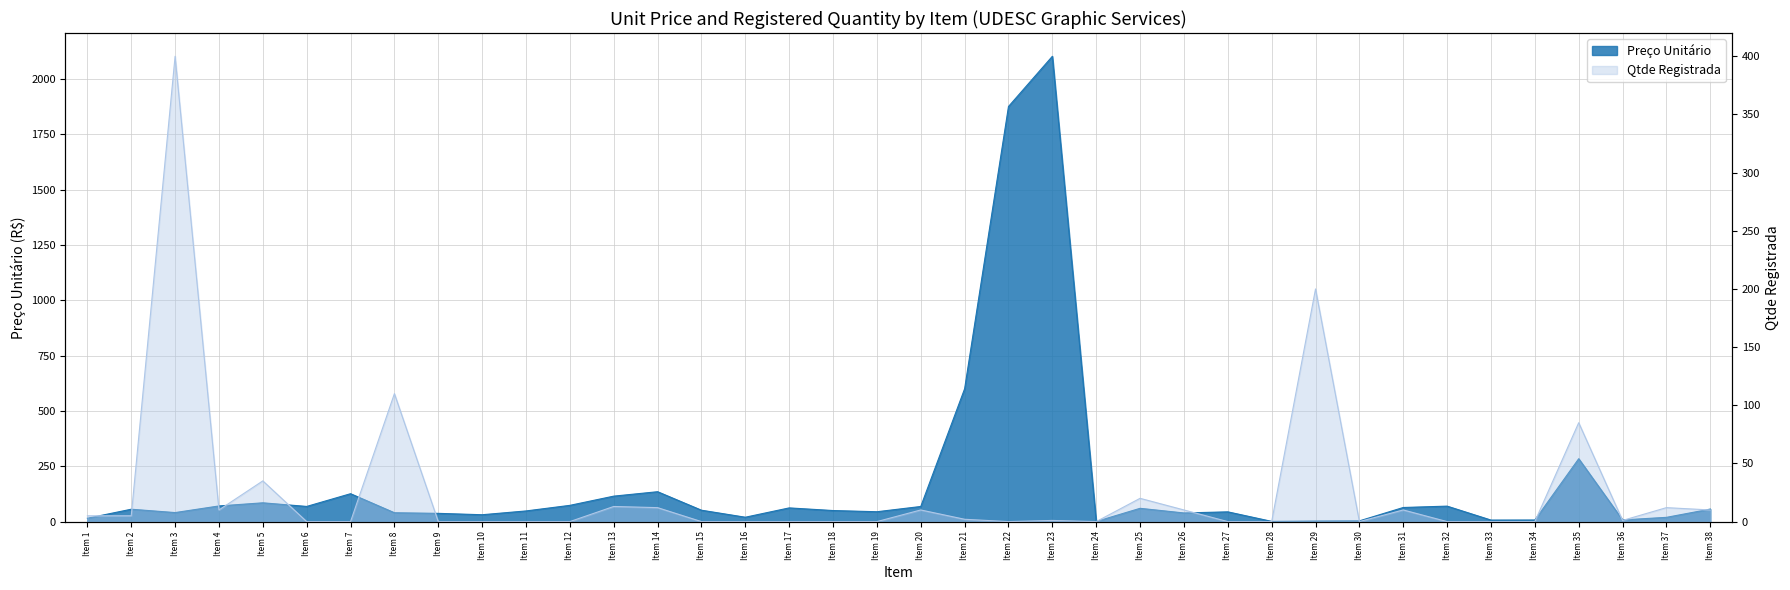

At which label is Preço Unitário closest to 1051?

Item 21